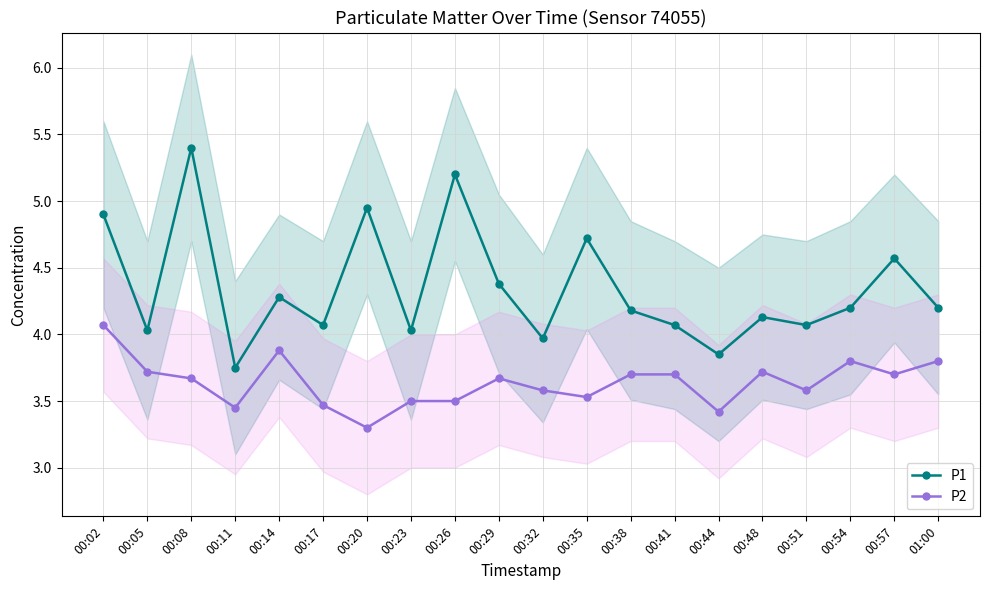

Reading left to right, list all the values displayed in this chart.

P1: 4.9	4.0	5.4	3.8	4.3	4.1	5.0	4.0	5.2	4.4	4.0	4.7	4.2	4.1	3.9	4.1	4.1	4.2	4.6	4.2
P2: 4.1	3.7	3.7	3.5	3.9	3.5	3.3	3.5	3.5	3.7	3.6	3.5	3.7	3.7	3.4	3.7	3.6	3.8	3.7	3.8